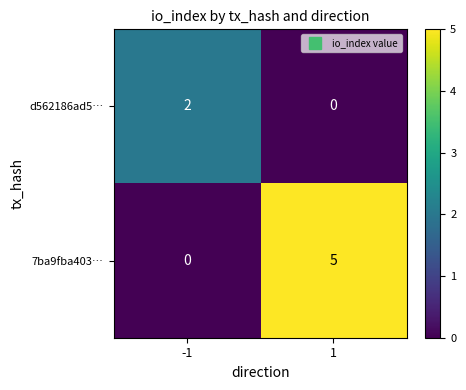

What is the total value across all series at 1?

5